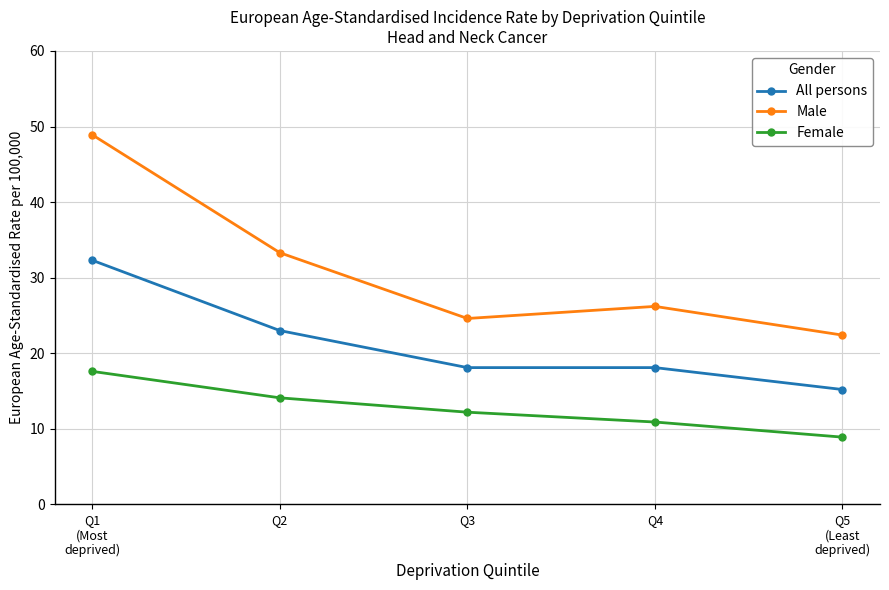

Reading right to left, list all the values displayed in this chart.

All persons: 15.2	18.1	18.1	23.0	32.3
Male: 22.4	26.2	24.6	33.3	48.9
Female: 8.9	10.9	12.2	14.1	17.6